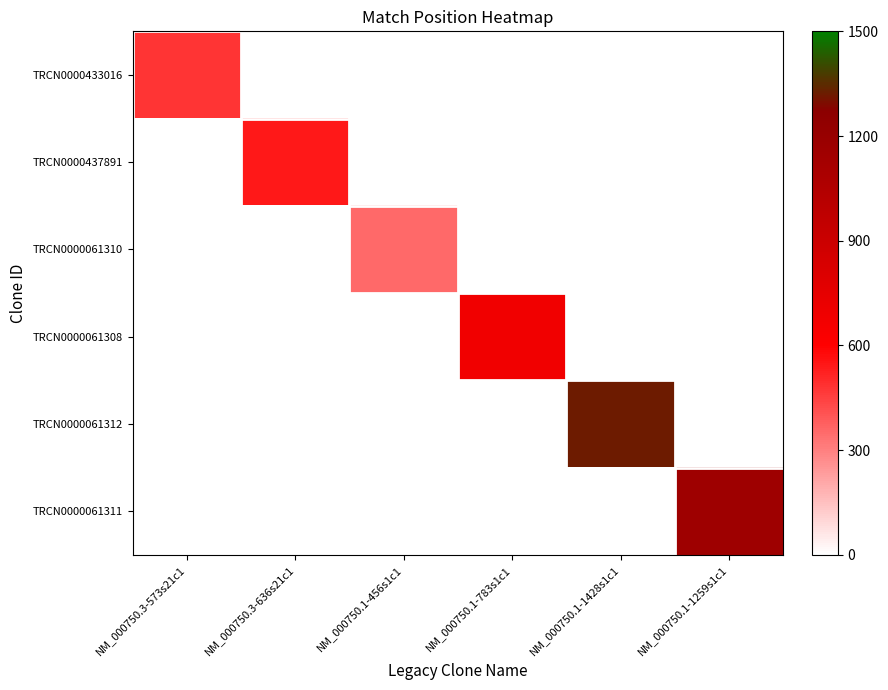

How many series are shown in this chart?

6